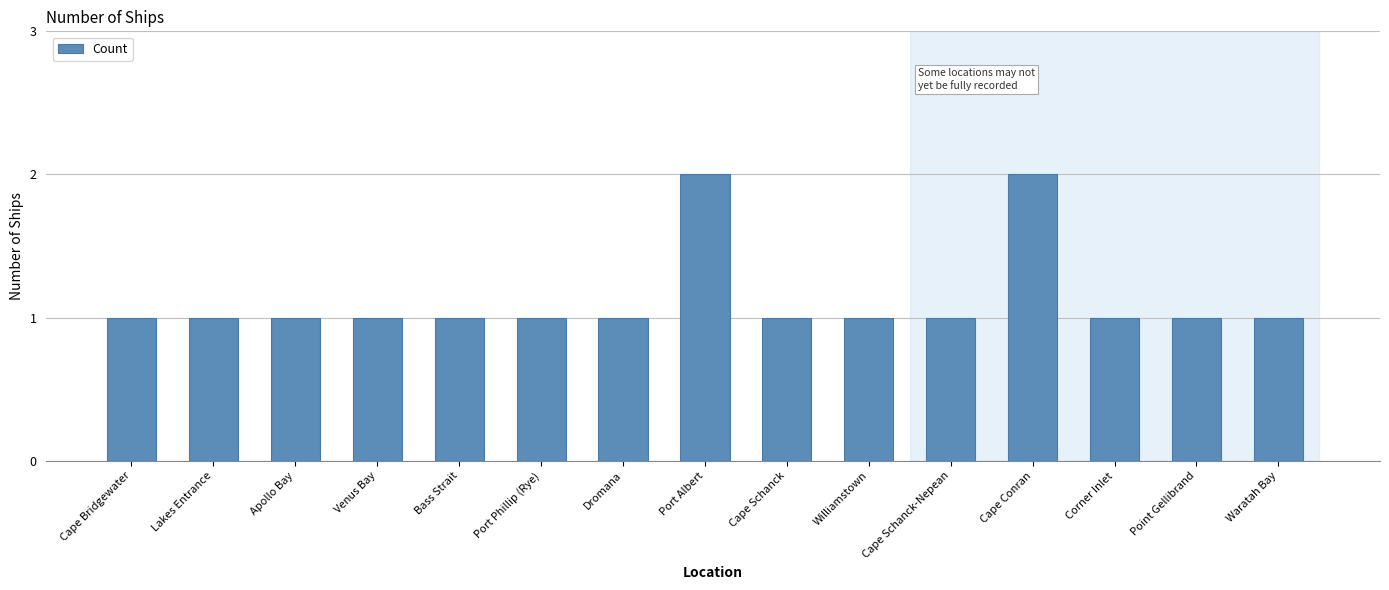

True or false: the data shows 1 at Waratah Bay.

True